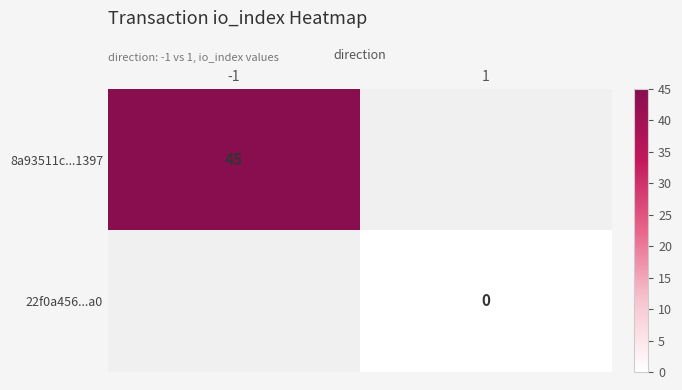

The value of 8a93511c...1397 at -1 is 74. True or false?

False